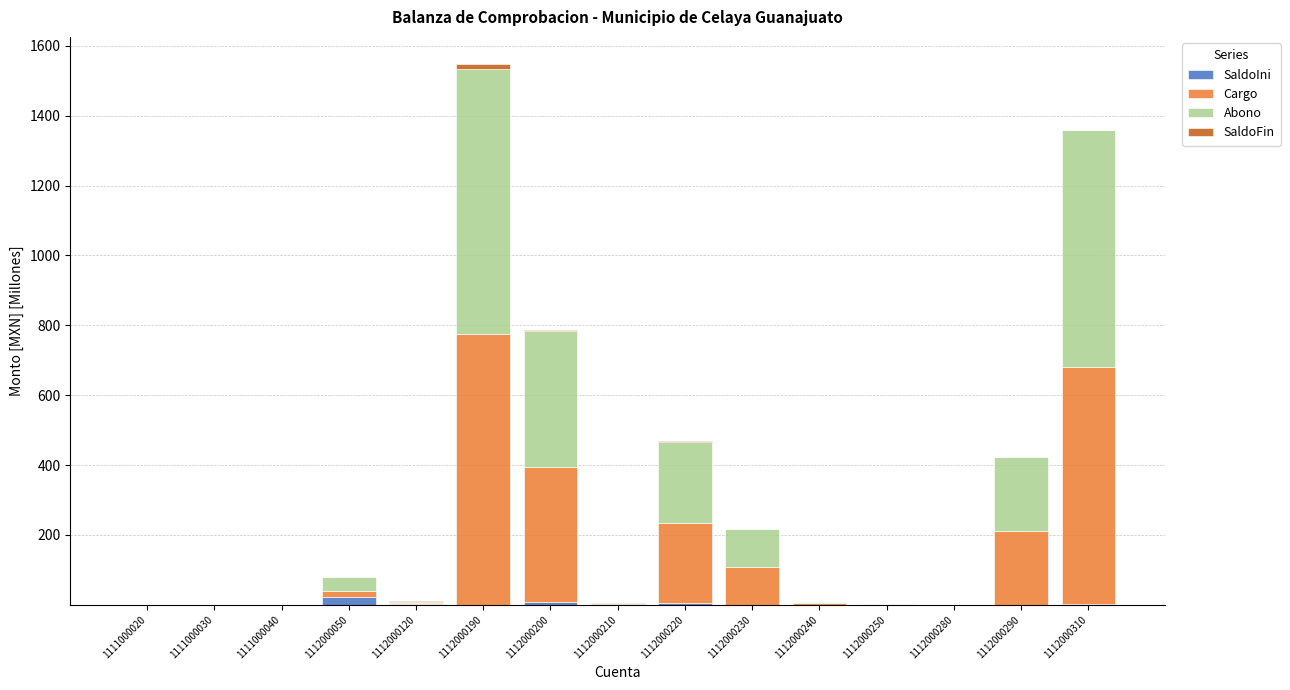

What is the difference between the second highest and minimum values in the SaldoFin series?

4.7